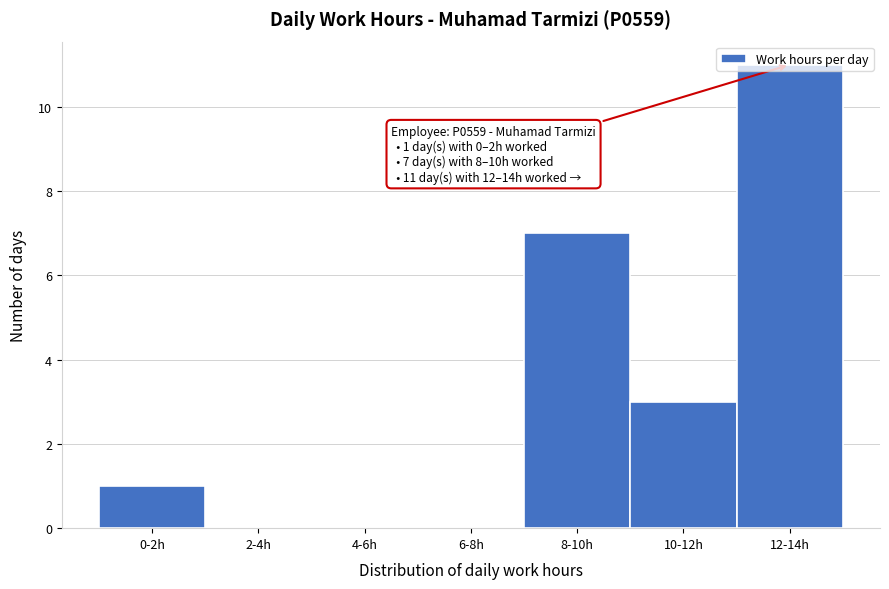

At which category does the chart reach its peak across all series?

12-14h